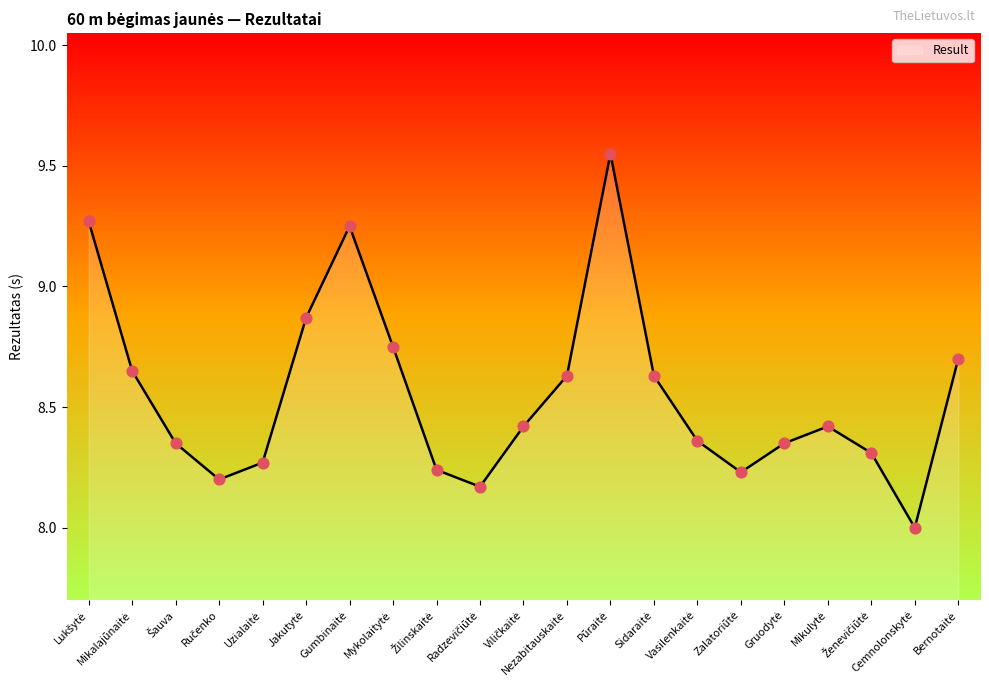

What is the smallest value displayed?

8.0